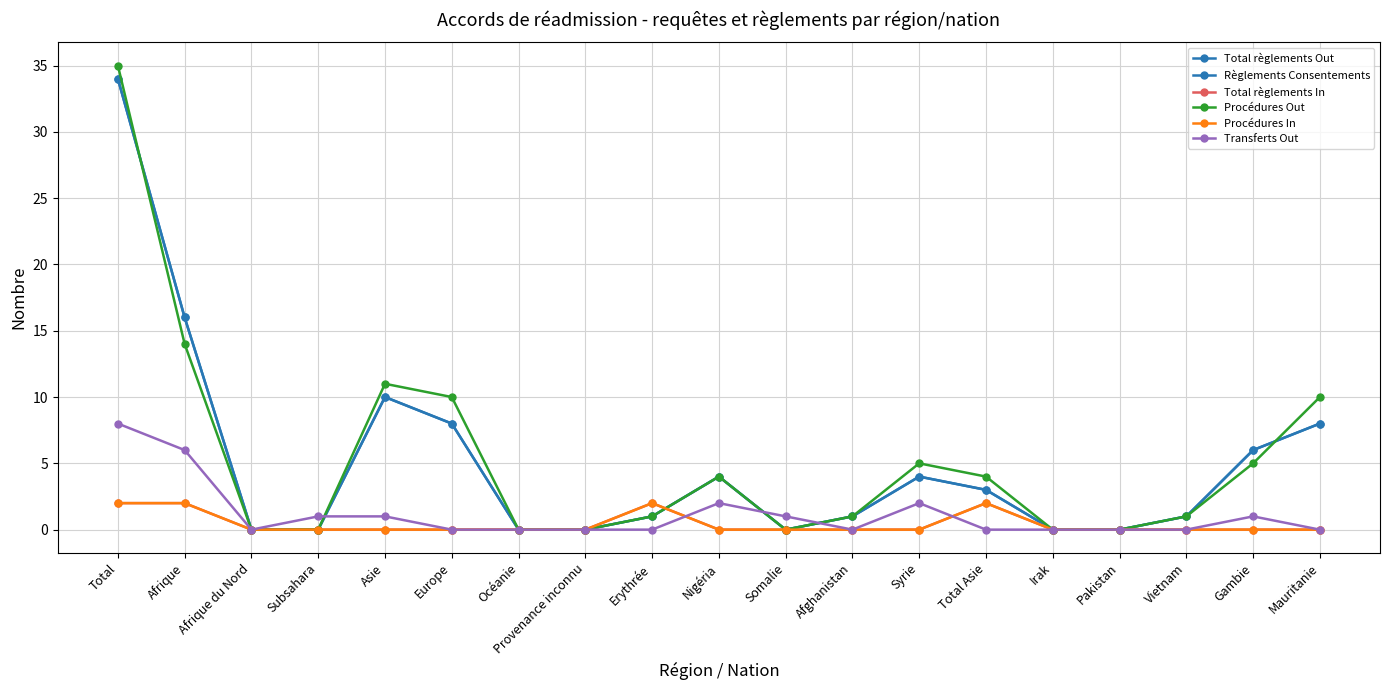

What position from the right is Irak?

5